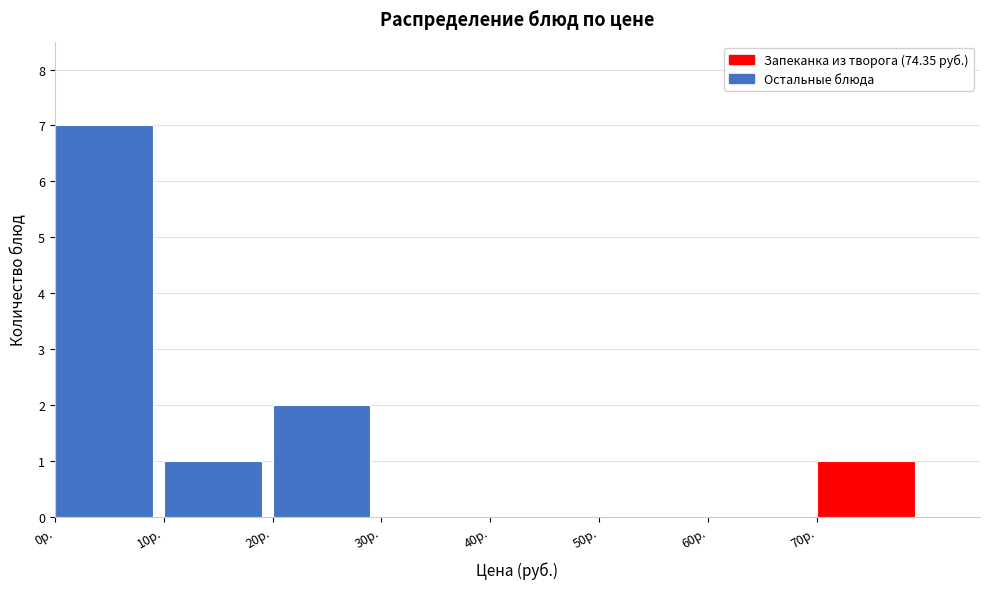

Reading left to right, transcribe this chart: for each bar, give the range it covers on the x-axis and its height. The values are not printed on the chart, so give them approximately, as read against the axis.

0 to 10: 7
10 to 20: 1
20 to 30: 2
30 to 40: 0
40 to 50: 0
50 to 60: 0
60 to 70: 0
70 to 80: 1